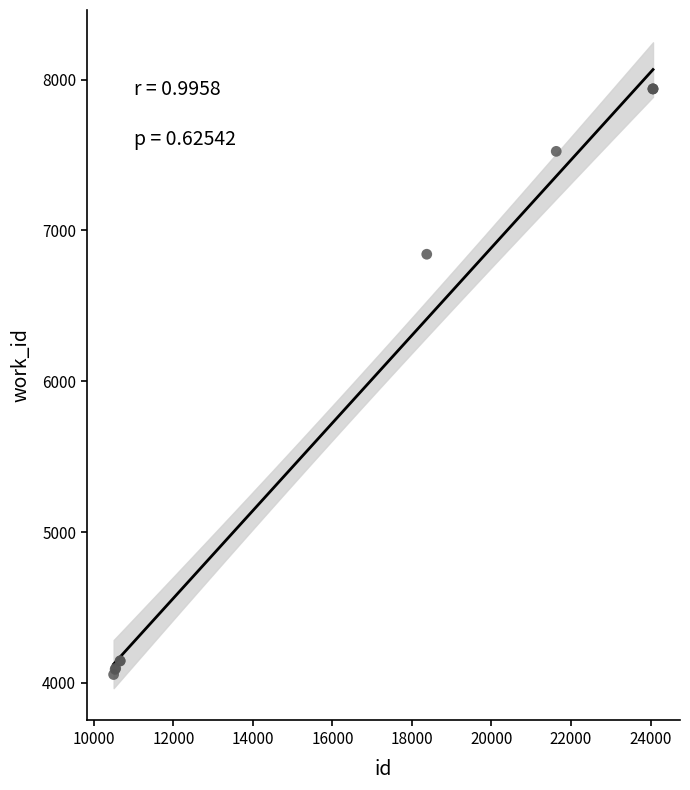

What Y value in the scatter plot is closest to 5997?

6842